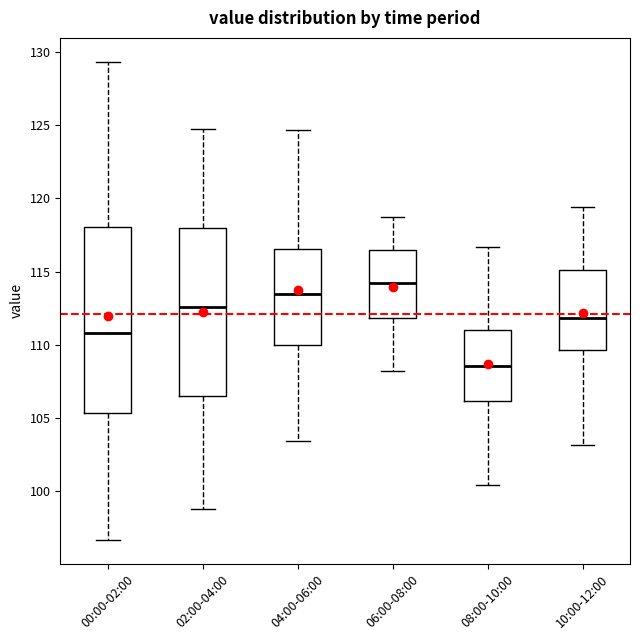

Which box is the tallest, from its lower edge to its upper edge?

00:00-02:00